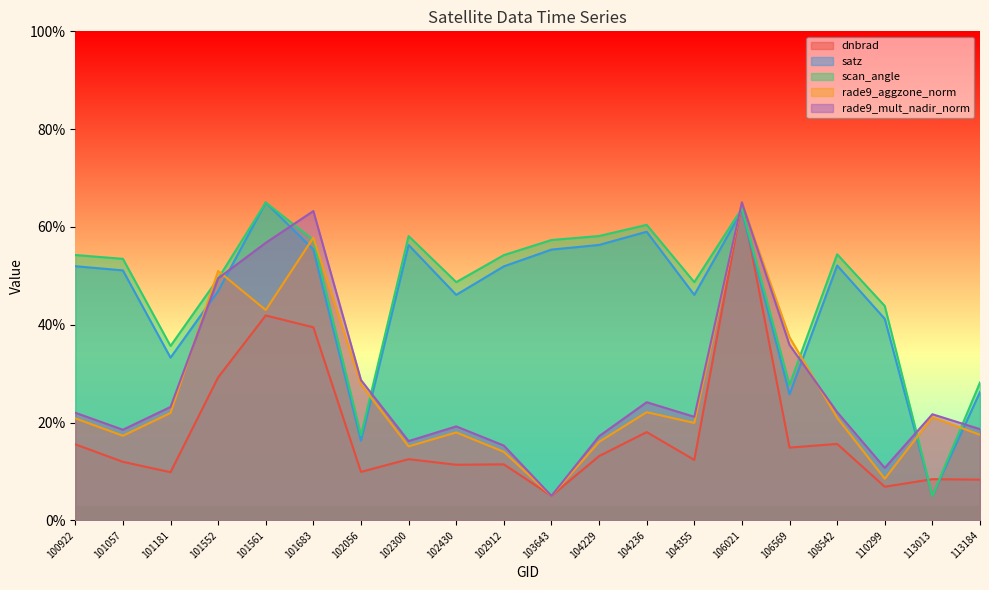

List the series in order of their peak value, highest first.

dnbrad, satz, scan_angle, rade9_aggzone_norm, rade9_mult_nadir_norm